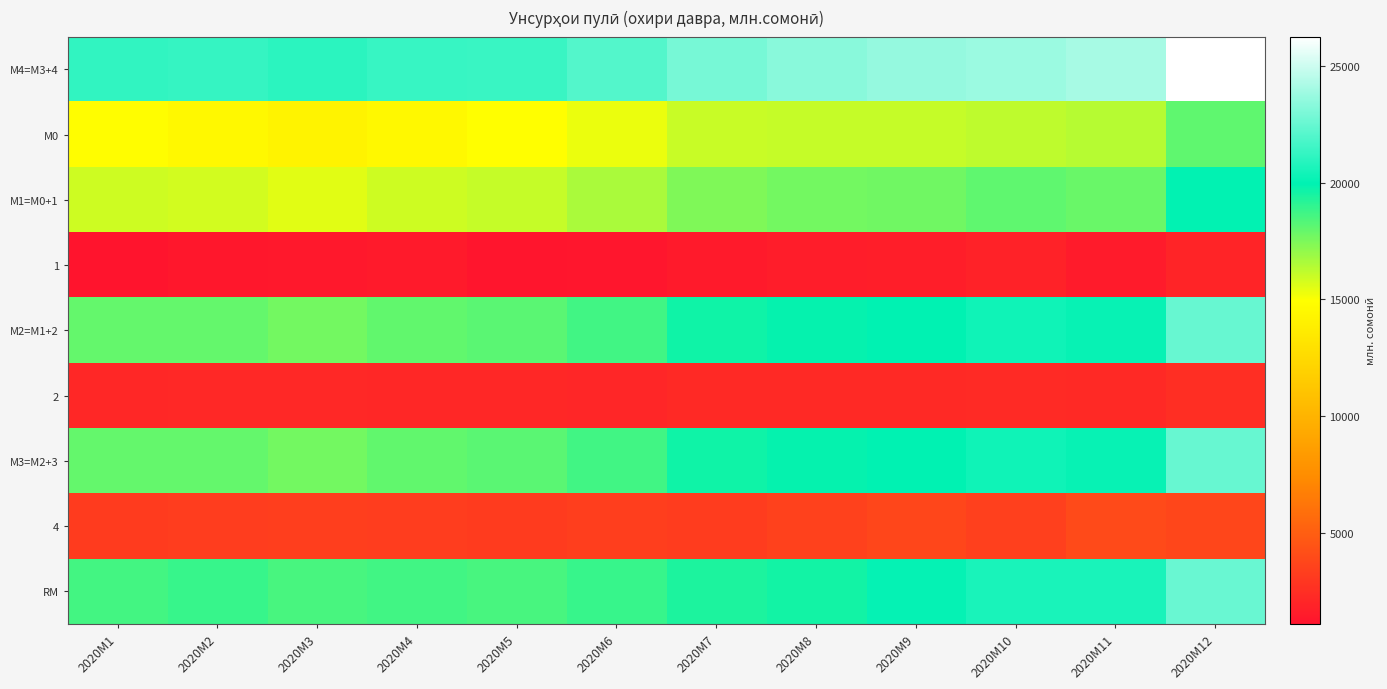

At which category is the sum across all series the highest?

2020M12